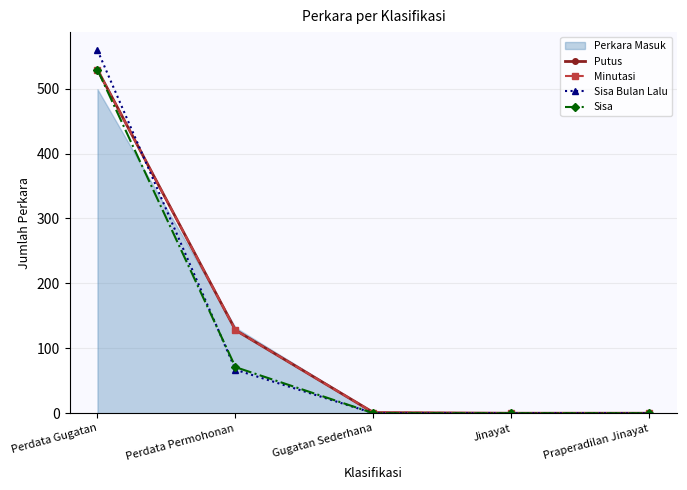

True or false: Sisa has a value of 0 at Jinayat.

True